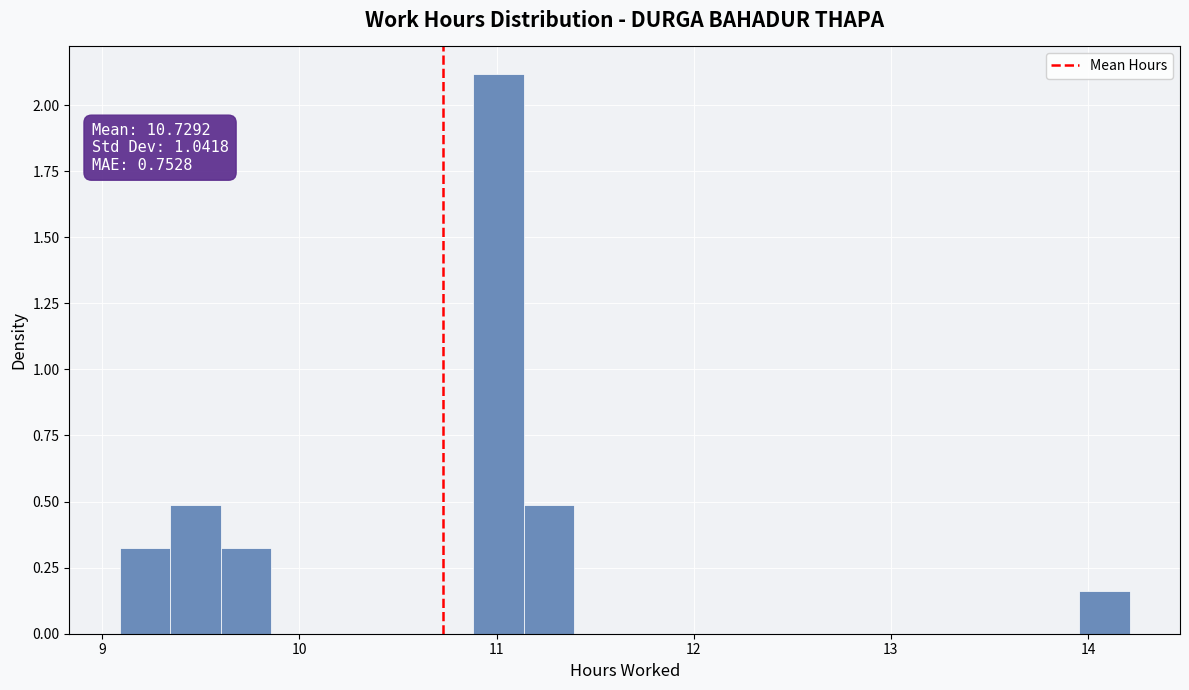

Around what value on the x-axis is the tallest bar? Give the approximate position of its centre, as read against the axis.

11.0